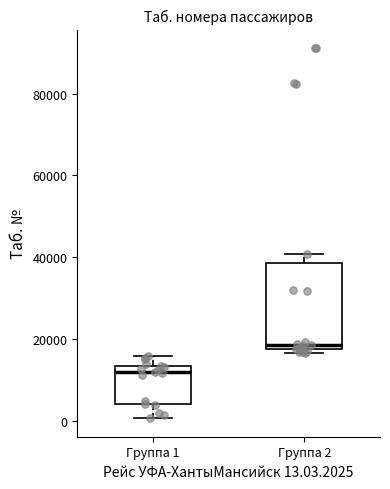

Where does the upper whisker of the box for Группа 1 end on the y-axis? The values are not printed on the chart, so give them approximately, as read against the axis.

16000